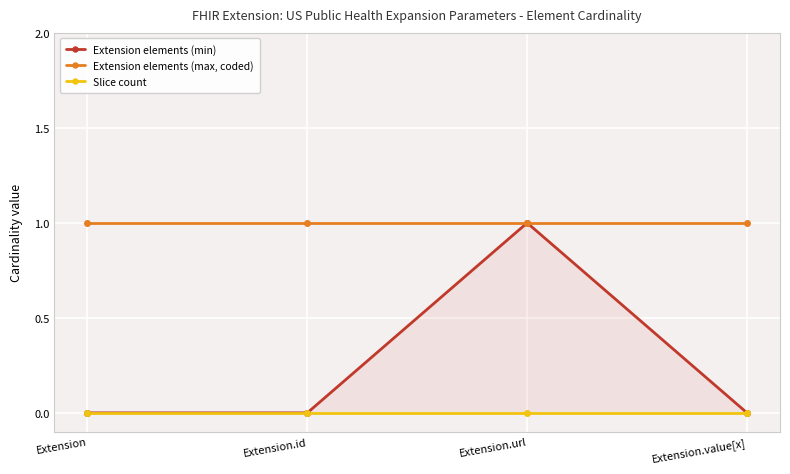

At which category is the sum across all series the highest?

Extension.url